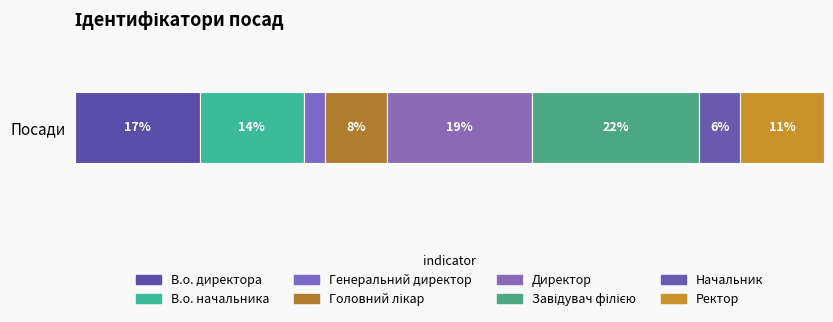

How many bars are there in total?

8